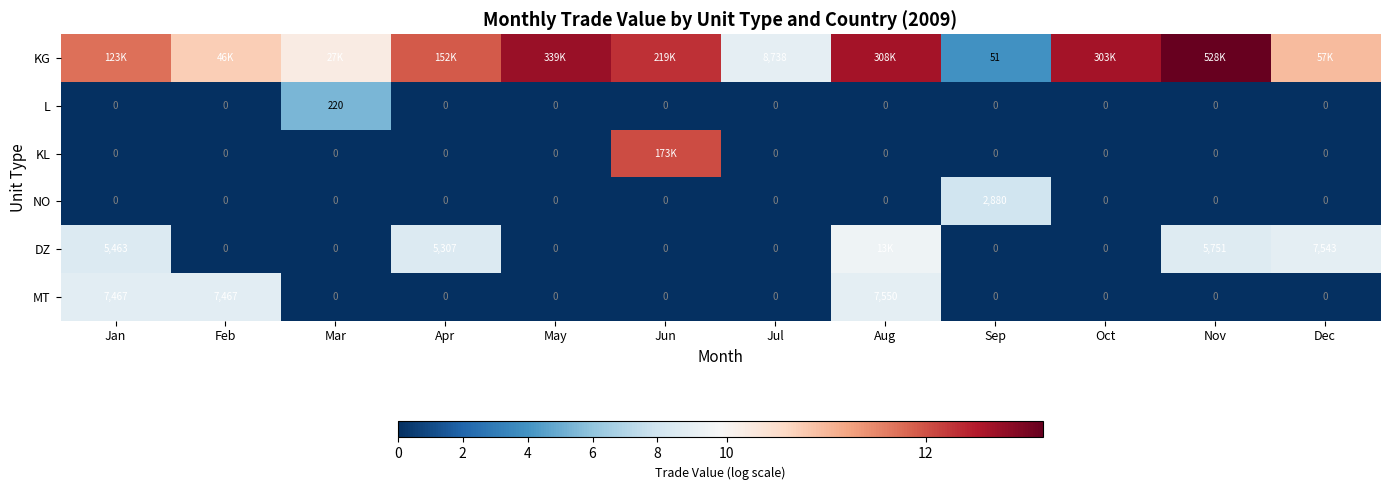

Count the number of categories in the chart.

12